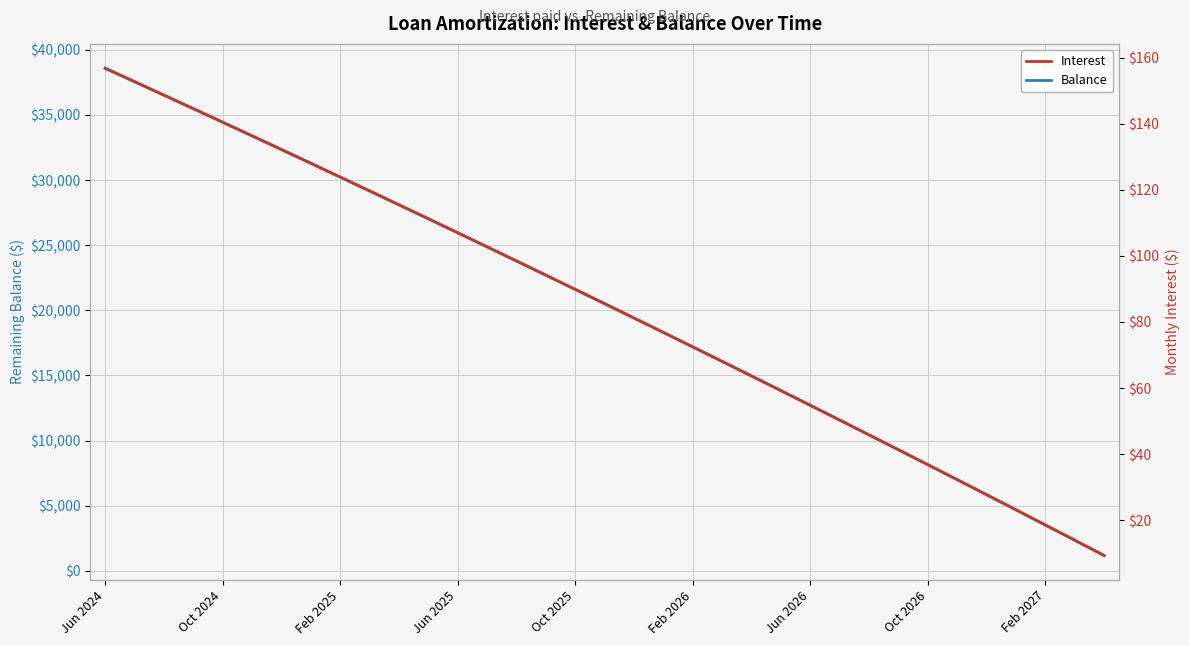

List the series in order of their peak value, lowest first.

Interest, Balance